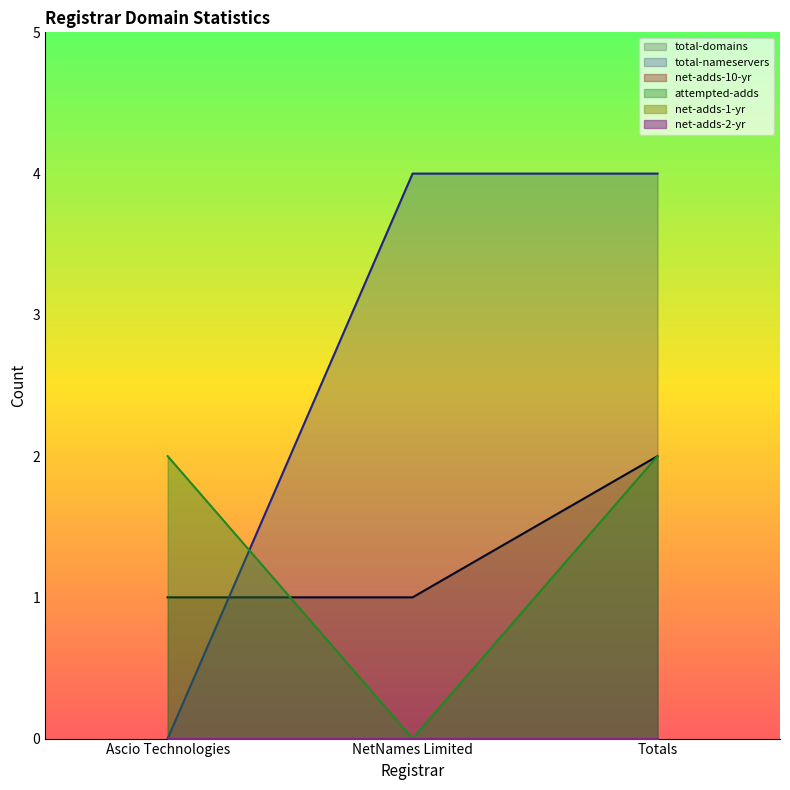

What is the difference between the highest and lowest values at Ascio Technologies?

2